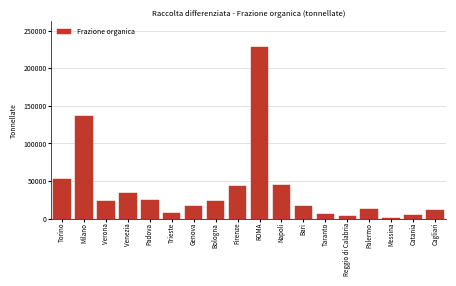

What is the value of the 18th bar from the left?

11908.8